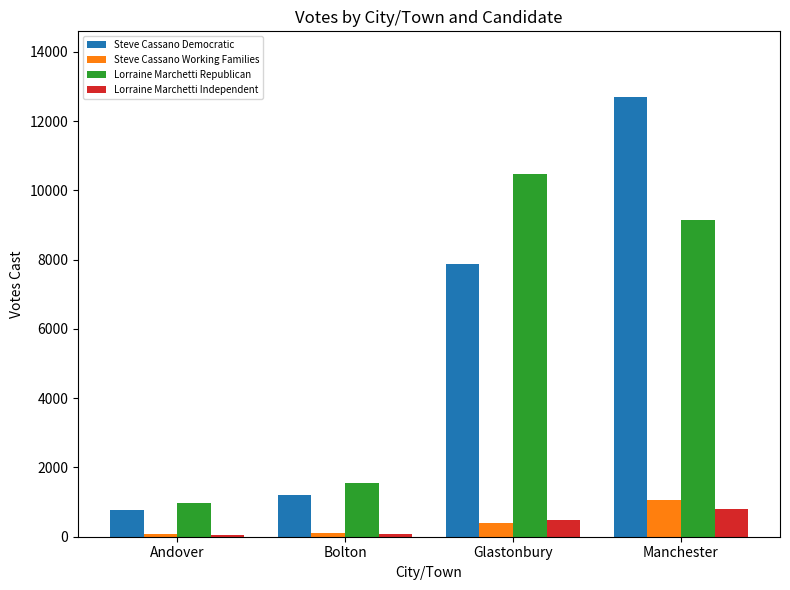

What position from the left is Manchester?

4